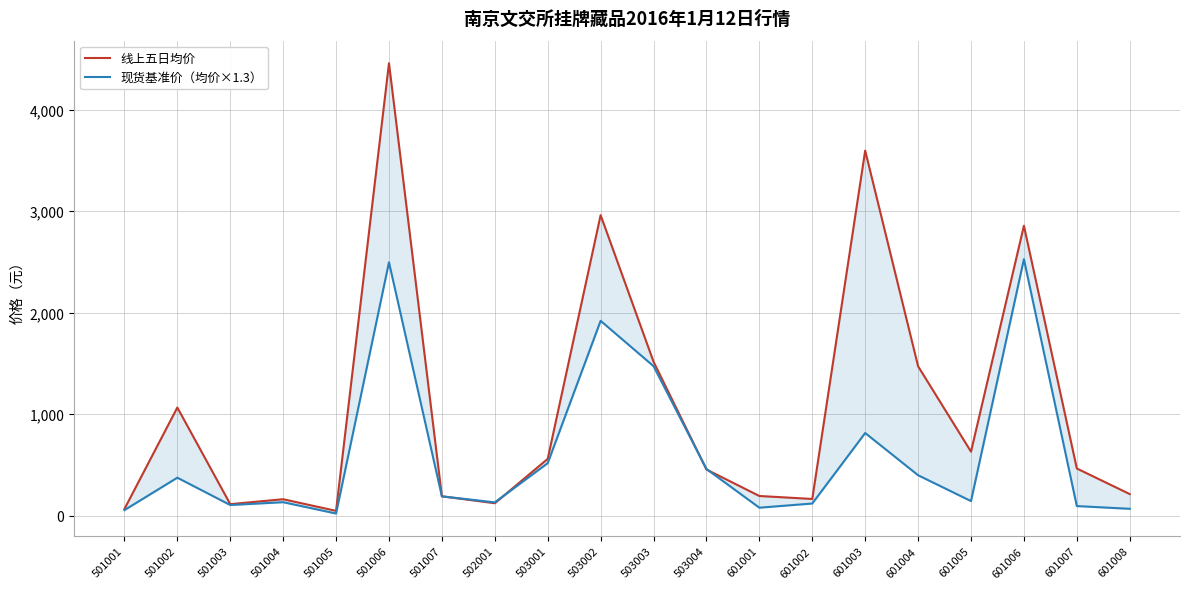

At 601006, list the series in order from largest to smallest.

线上五日均价, 现货基准价（均价×1.3）